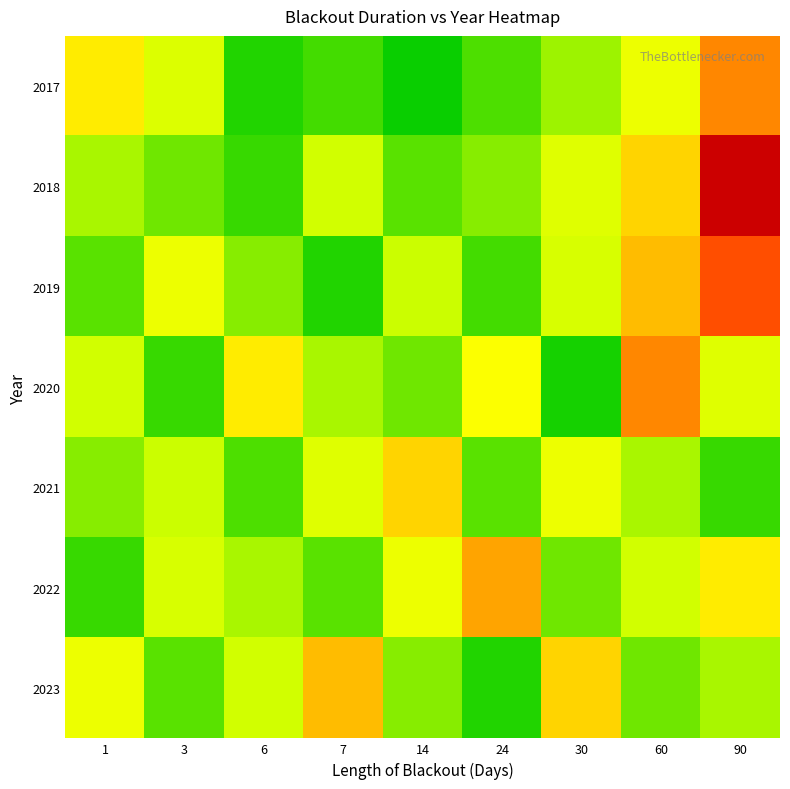

Rank the series by their maximum value, from highest to lowest.

2018, 2019, 2017, 2020, 2022, 2023, 2021